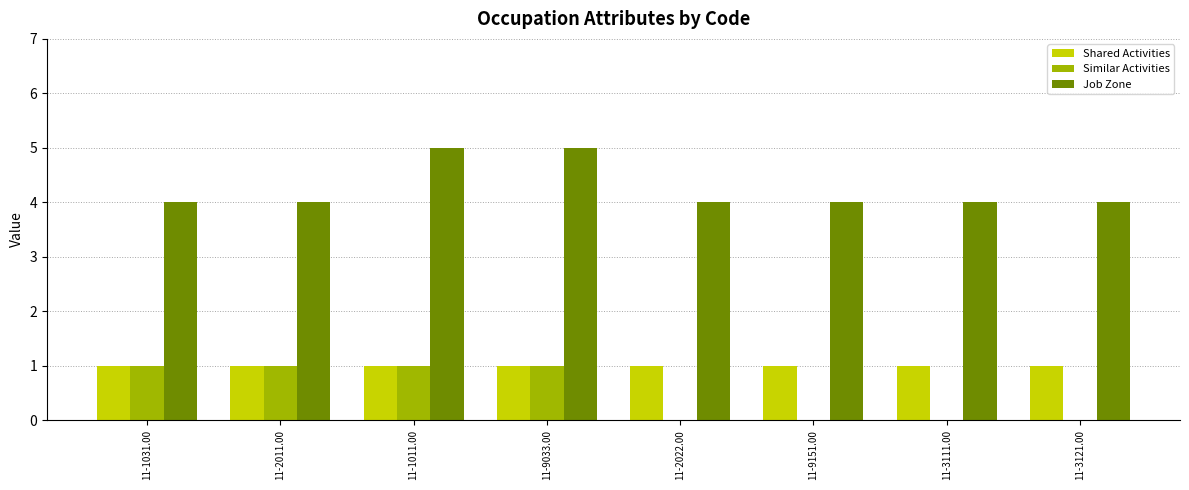

What is the sum of all Shared Activities values?

8